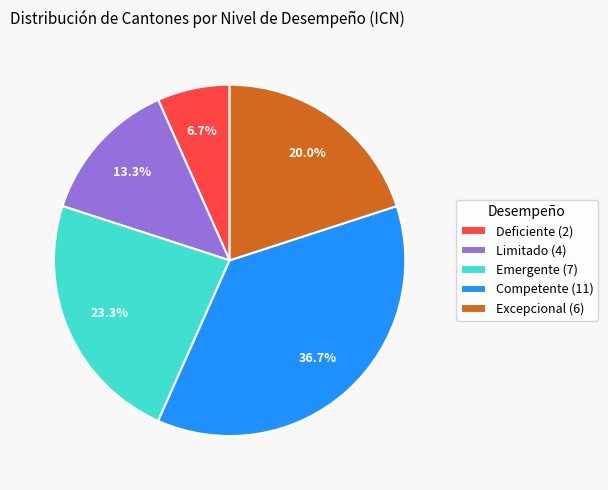

Which slice is the smallest?

Deficiente (2)